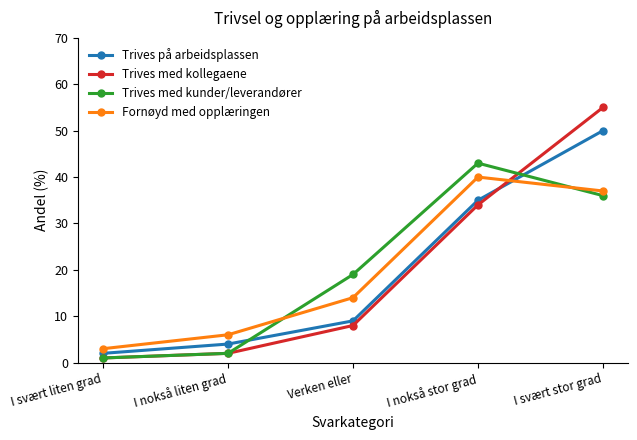

In Fornøyd med opplæringen, how many points are higher than both neighbors (excluding endpoints)?

1